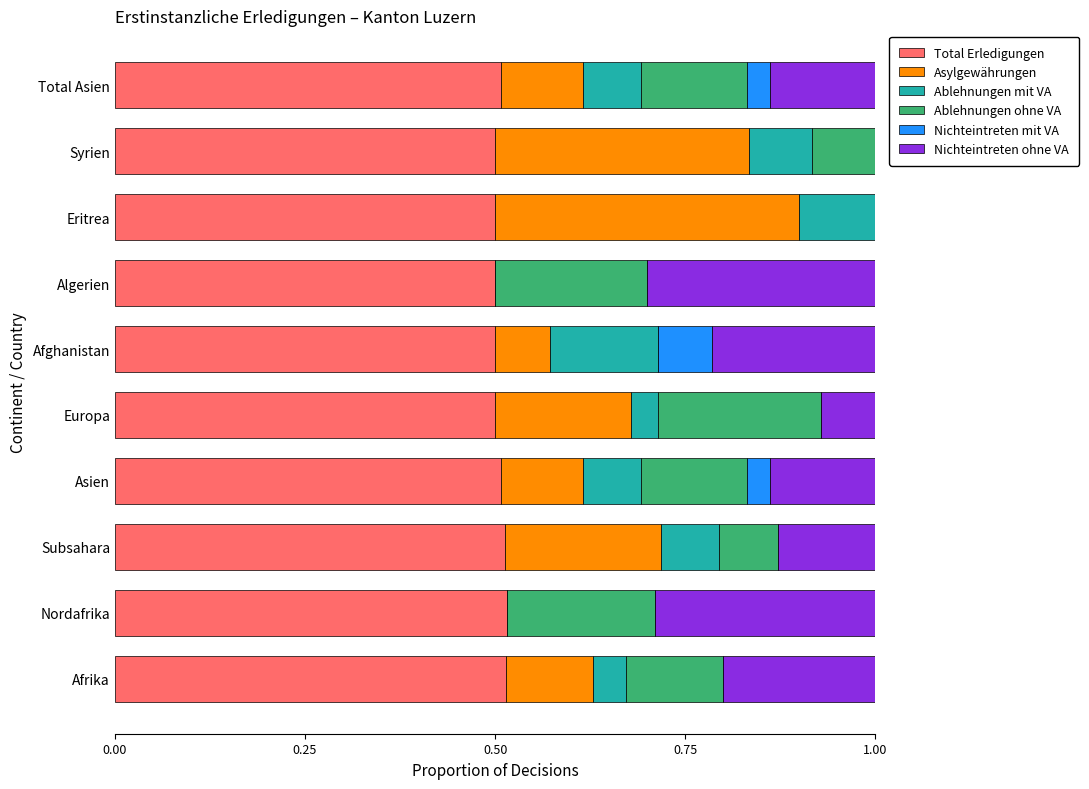

What is the sum of the Total Erledigungen values at Nordafrika and Europa?

1.0